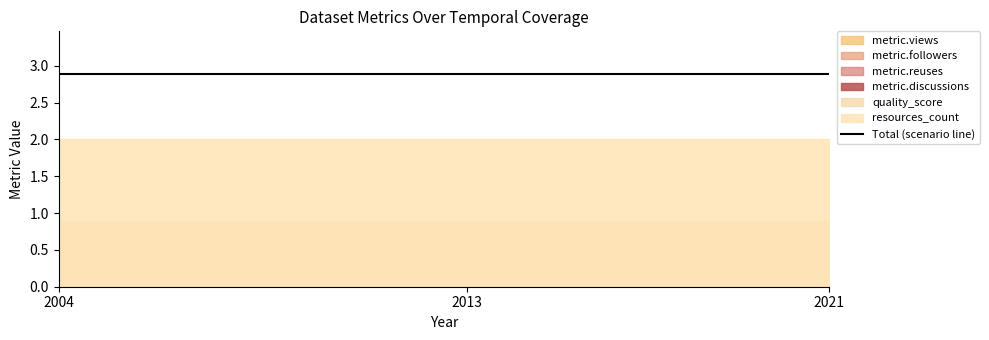

Reading left to right, transcribe all the data shown in this chart.

resources_count: 2004-01-01=2.0	2004-01-01=2.0	2004-01-01=2.0
quality_score: 2004-01-01=0.9	2004-01-01=0.9	2004-01-01=0.9
metric.discussions: 2004-01-01=0.0	2004-01-01=0.0	2004-01-01=0.0
metric.reuses: 2004-01-01=0.0	2004-01-01=0.0	2004-01-01=0.0
metric.followers: 2004-01-01=0.0	2004-01-01=0.0	2004-01-01=0.0
metric.views: 2004-01-01=0.0	2004-01-01=0.0	2004-01-01=0.0